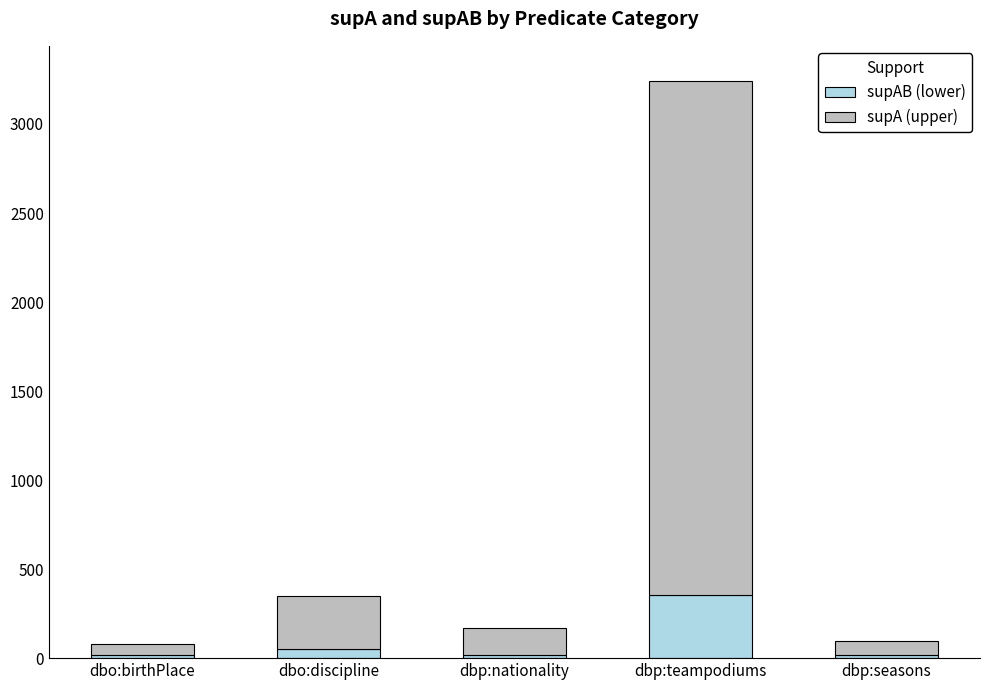

At which category is the sum across all series the highest?

dbp:teampodiums